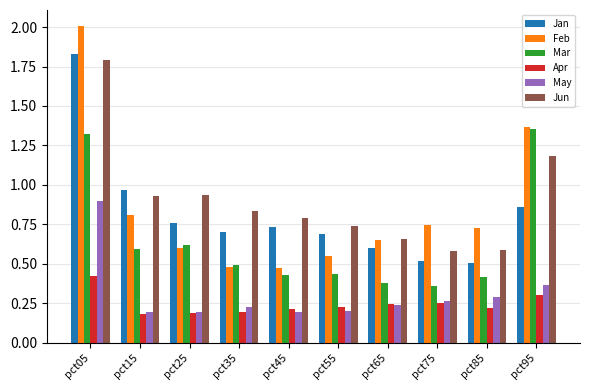

What is the value of the Jun bar at the 10th from the left?

1.2